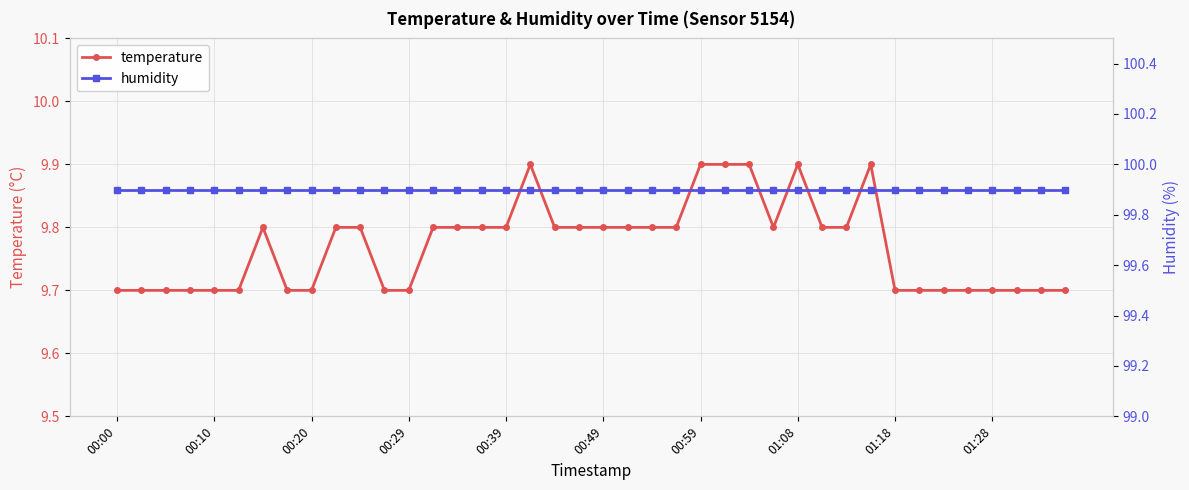

Rank the series by their average value, from highest to lowest.

humidity, temperature